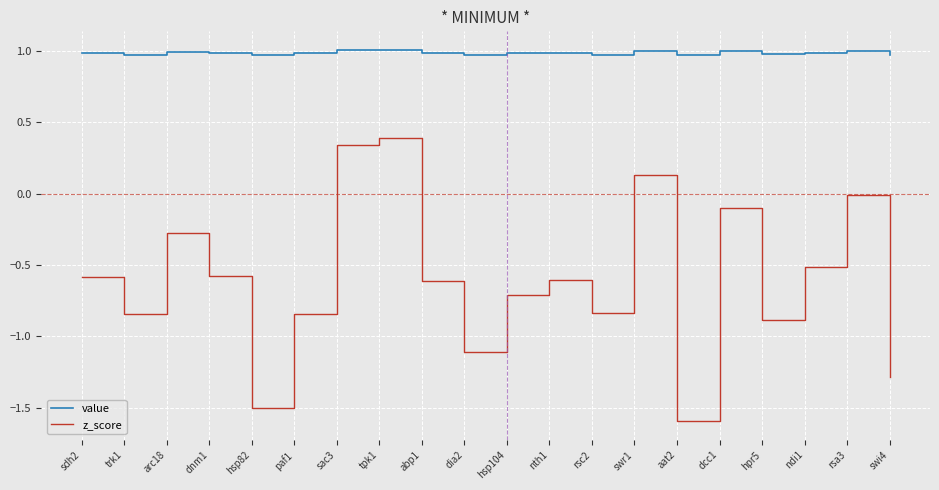

What is the minimum value for z_score?

-1.6